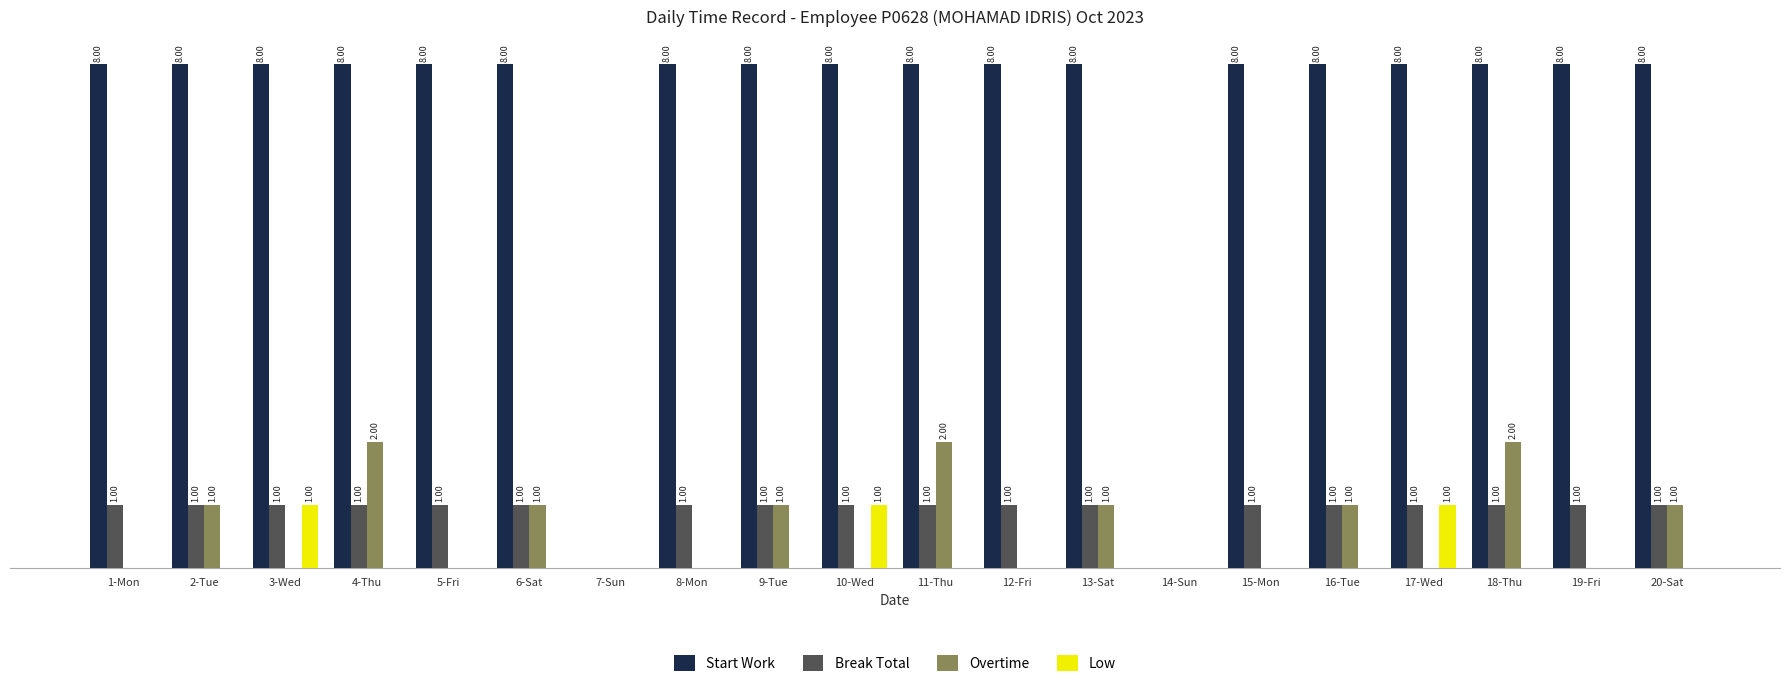

Is the value of Overtime at 11-Thu greater than the value of Start Work at 18-Thu?

No